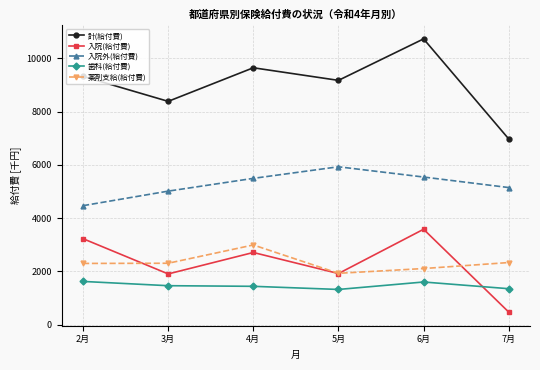

In 入院(給付費), how many points are higher than both neighbors (excluding endpoints)?

2